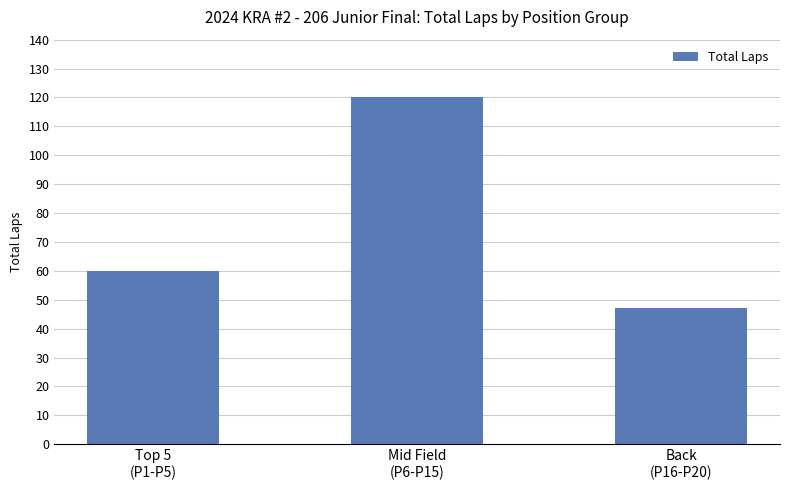

What position from the left is Top 5
(P1-P5)?

1